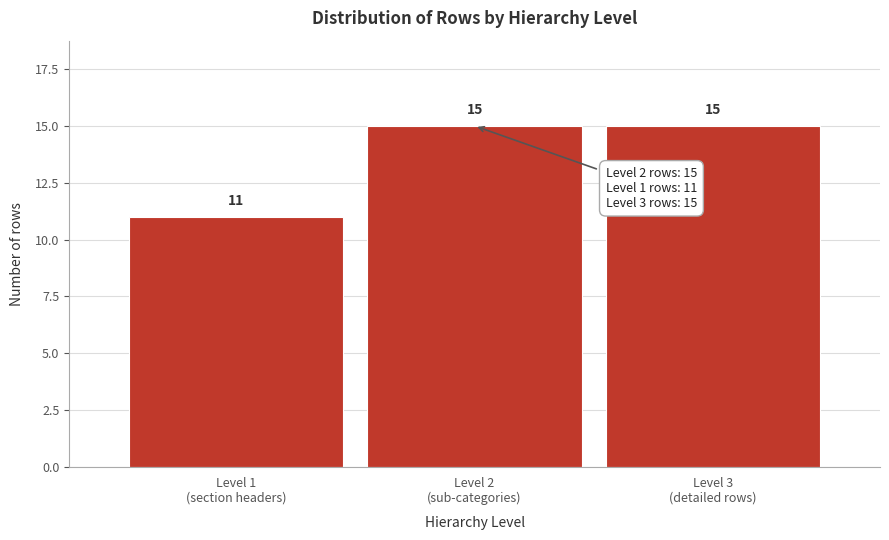

Reading left to right, transcribe all the data shown in this chart.

11	15	15